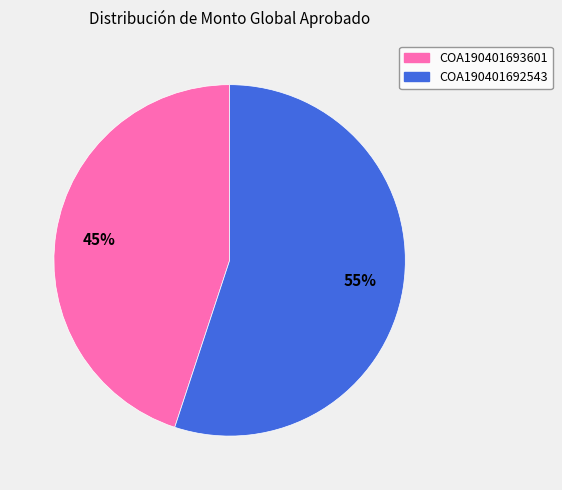

Is there any slice that represents more than half of the pie?

Yes